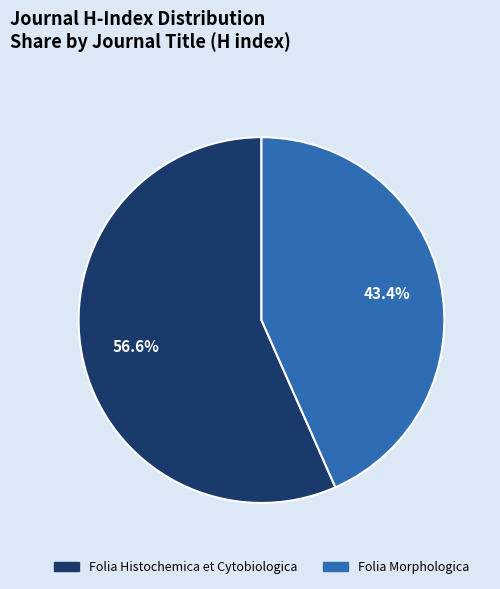

True or false: Folia Histochemica et Cytobiologica accounts for 57% of the total.

True